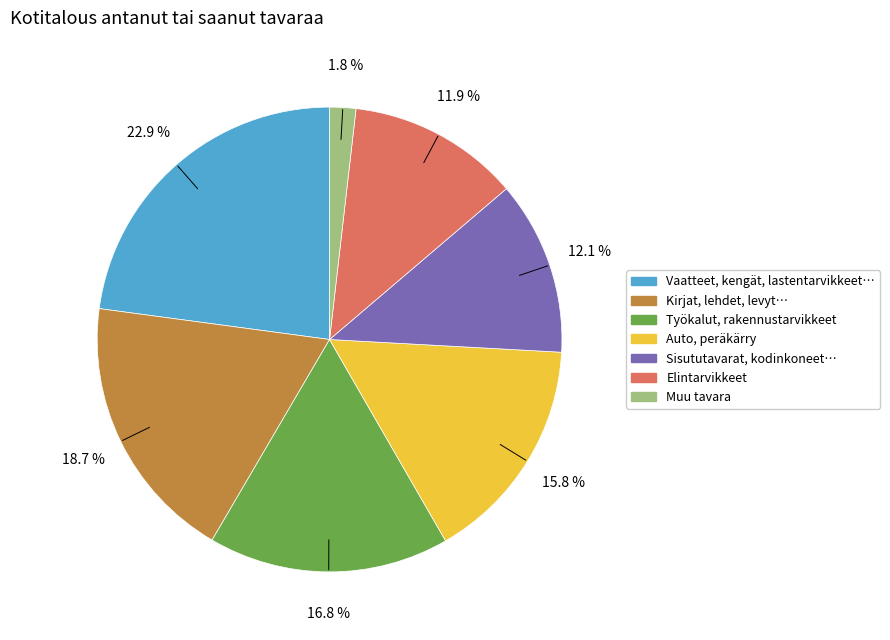

Does any single category account for the majority?

No